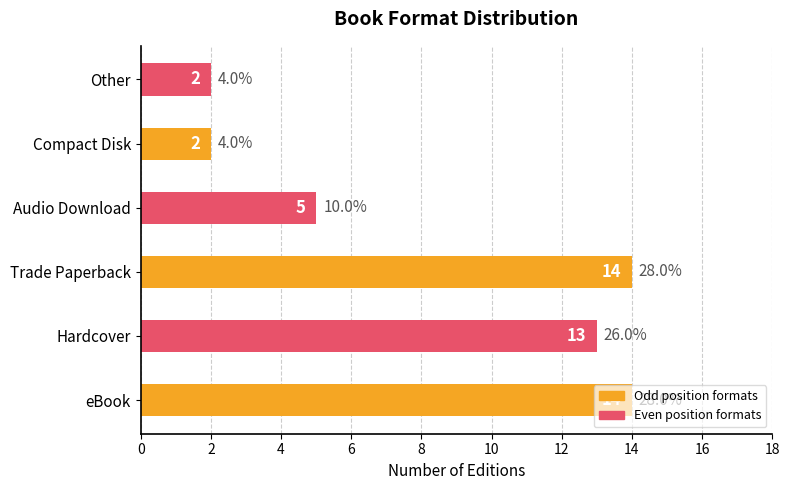

What is the maximum value shown in the chart?

14